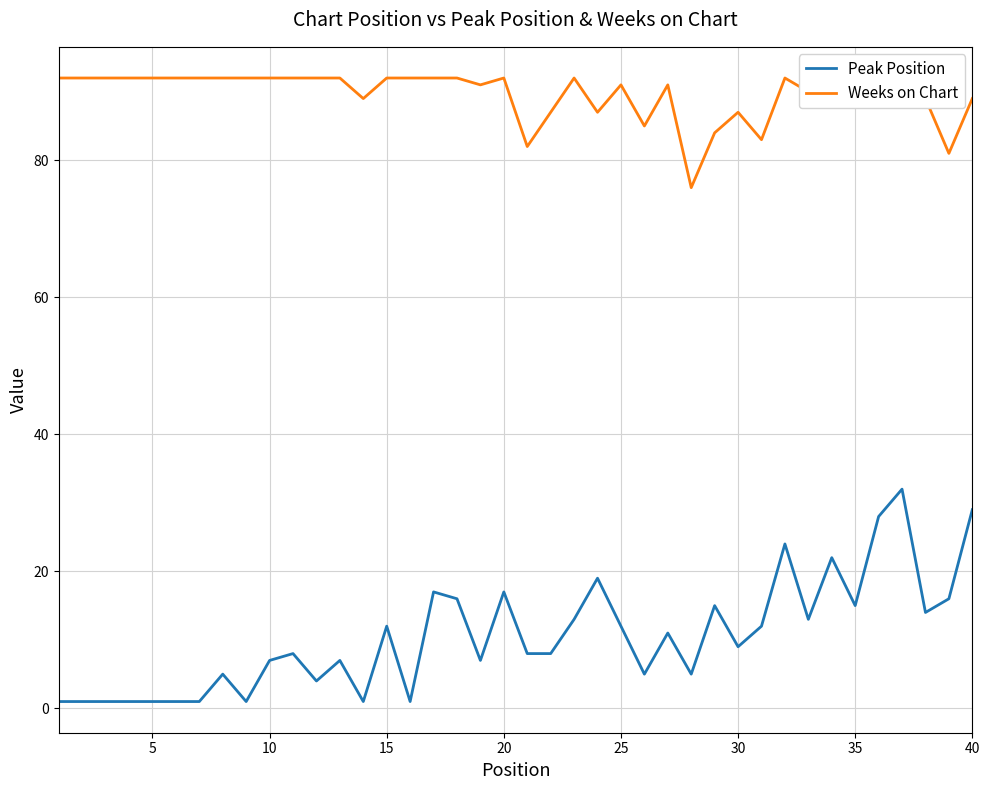

The value of Peak Position at 30 is 9. True or false?

True